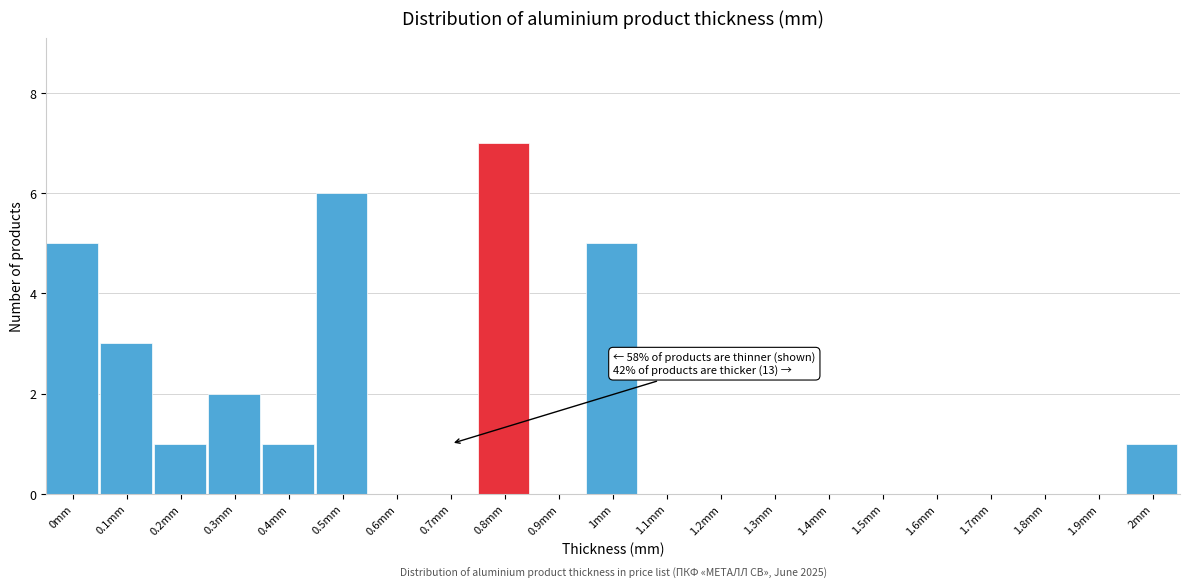

Reading left to right, what are all the values shown in this chart?

0mm=5	0.1mm=3	0.2mm=1	0.3mm=2	0.4mm=1	0.5mm=6	0.6mm=0	0.7mm=0	0.8mm=7	0.9mm=0	1mm=5	1.1mm=0	1.2mm=0	1.3mm=0	1.4mm=0	1.5mm=0	1.6mm=0	1.7mm=0	1.8mm=0	1.9mm=0	2mm=1